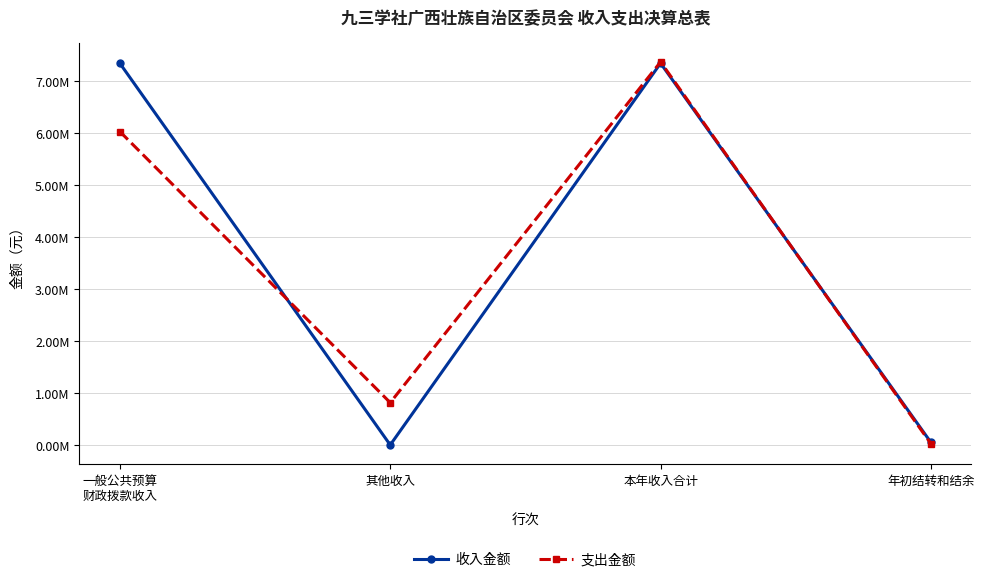

At which label does 收入金额 reach its peak?

本年收入合计